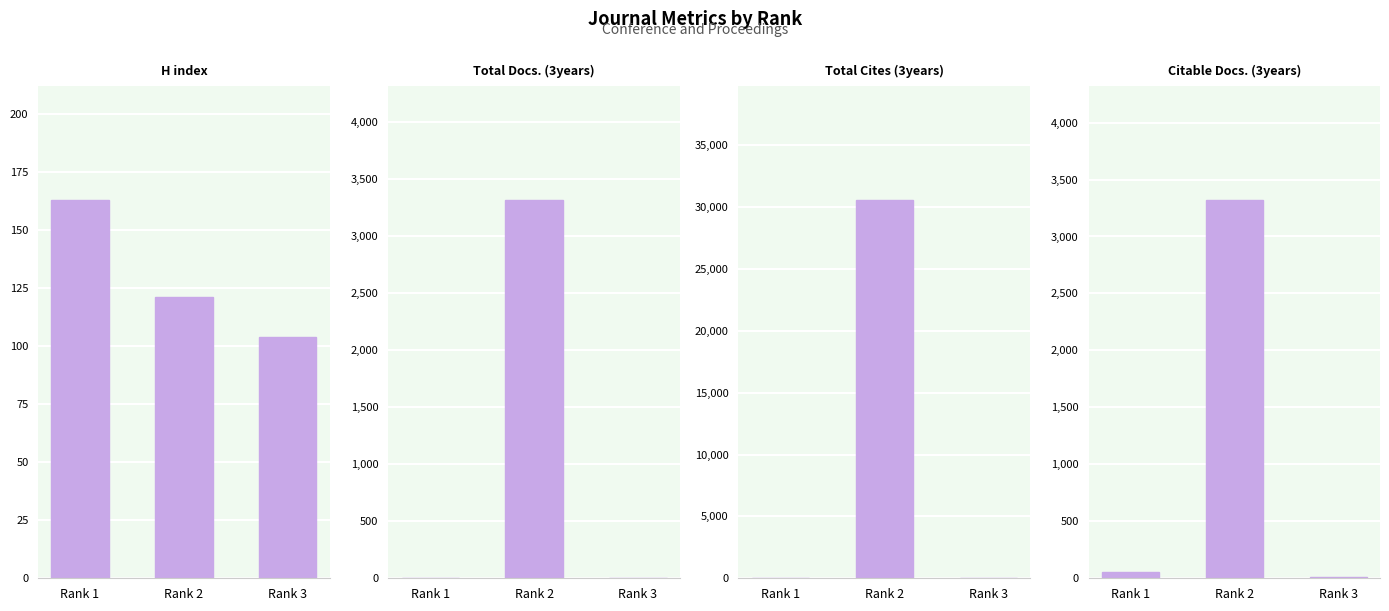

Which series has the largest total across all categories?

Total Cites (3years)